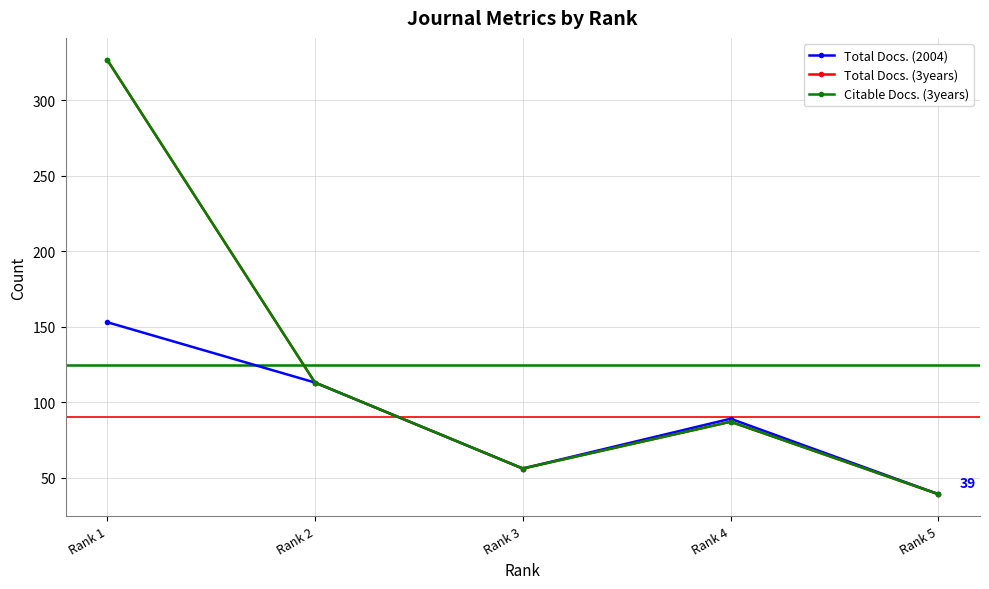

Reading left to right, extract all data points from this chart.

Total Docs. (2004): Rank 1=153	Rank 2=113	Rank 3=56	Rank 4=89	Rank 5=39
Total Docs. (3years): Rank 1=327	Rank 2=113	Rank 3=56	Rank 4=87	Rank 5=39
Citable Docs. (3years): Rank 1=327	Rank 2=113	Rank 3=56	Rank 4=87	Rank 5=39